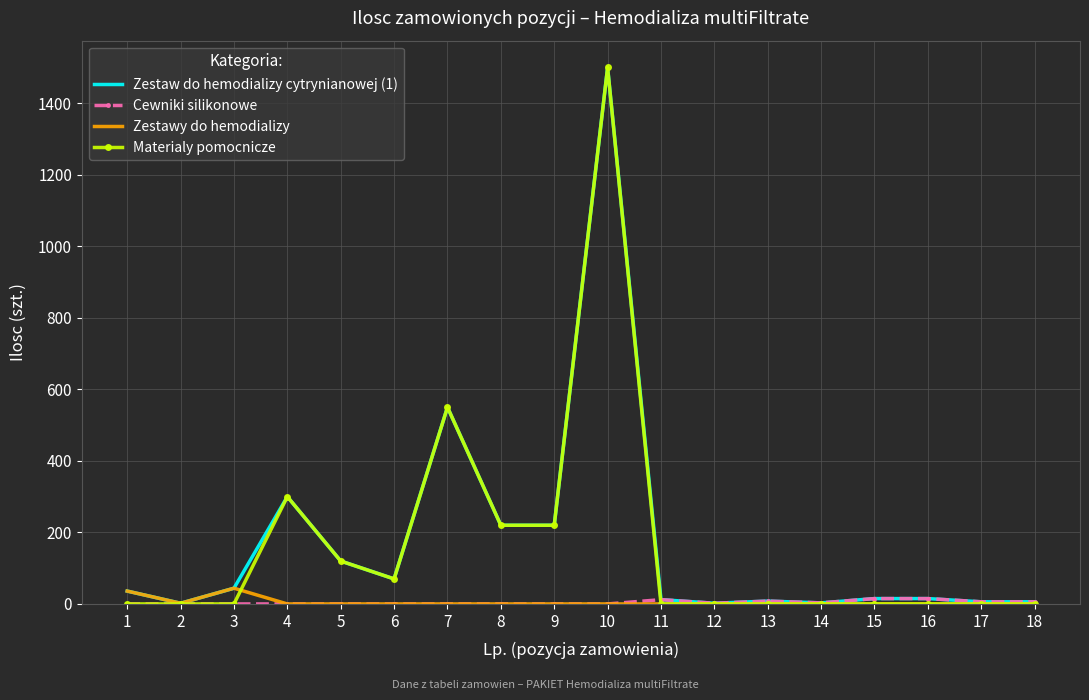

What is the greatest value displayed?

1500